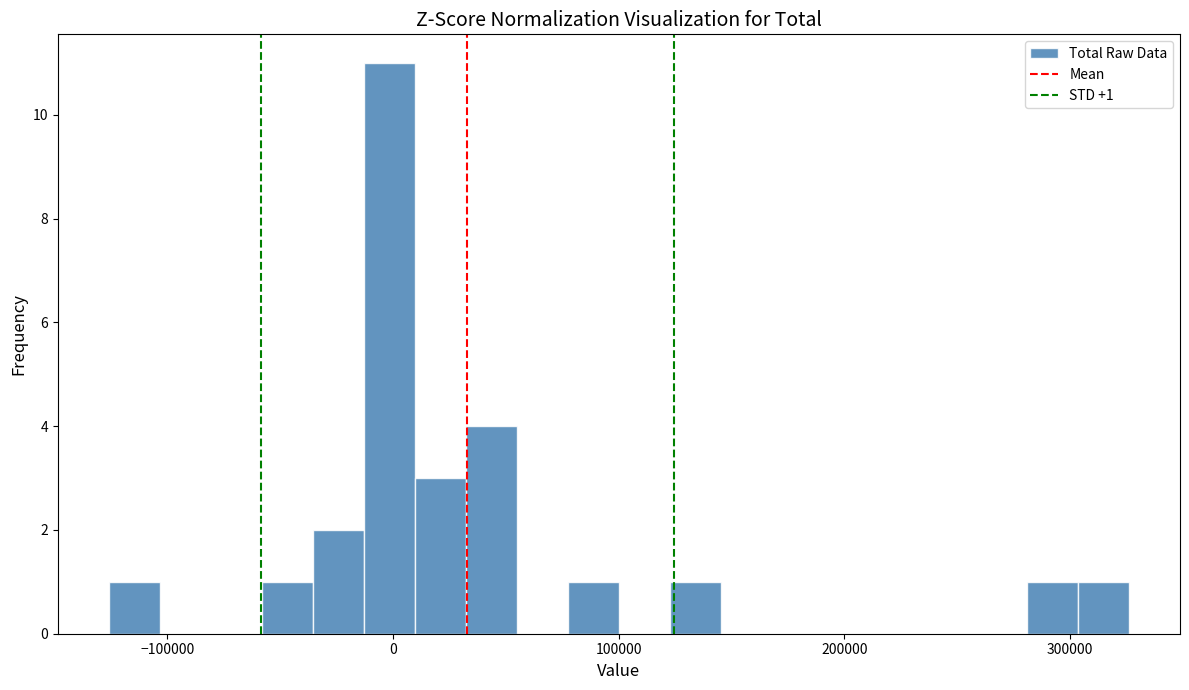

Around what value on the x-axis is the tallest bar? Give the approximate position of its centre, as read against the axis.

0